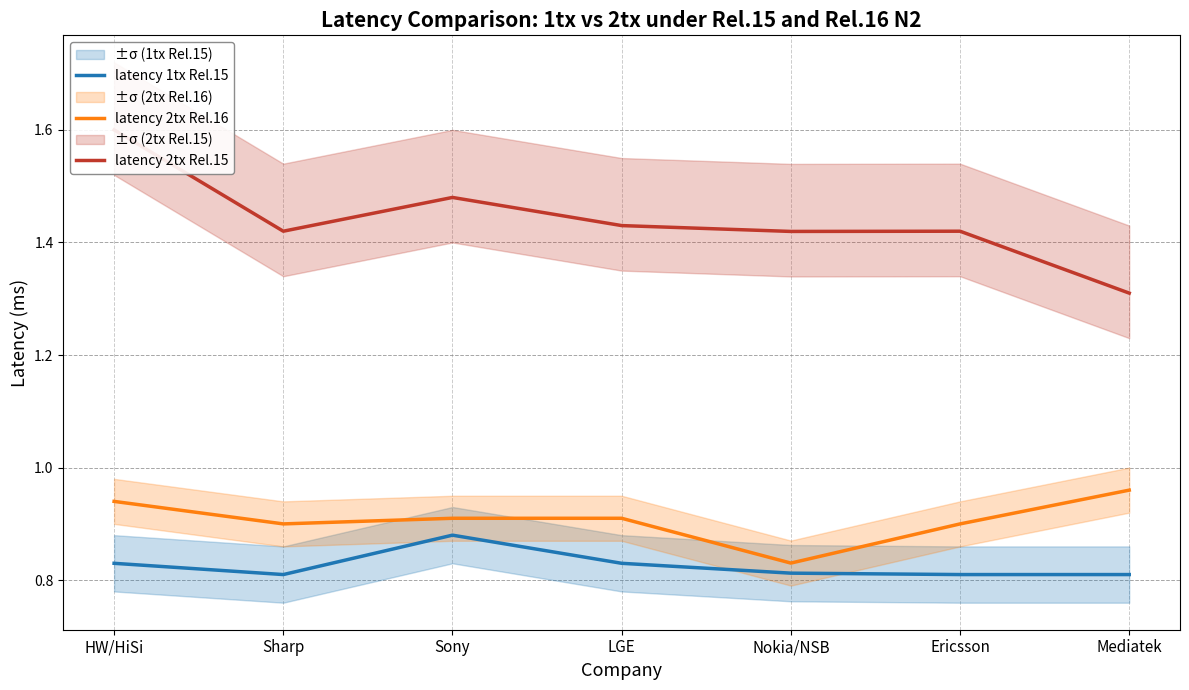

What is the value of the latency 1tx Rel.15 point at the 6th from the left?

0.8